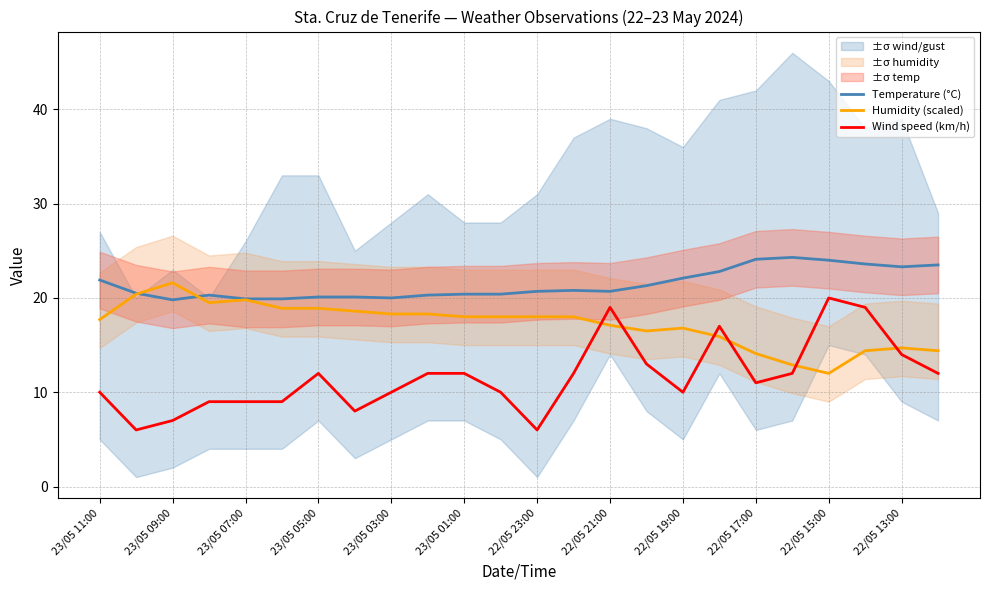

Is the value of Temperature (°C) at 23/05 03:00 greater than the value of Wind speed (km/h) at 23/05 05:00?

Yes